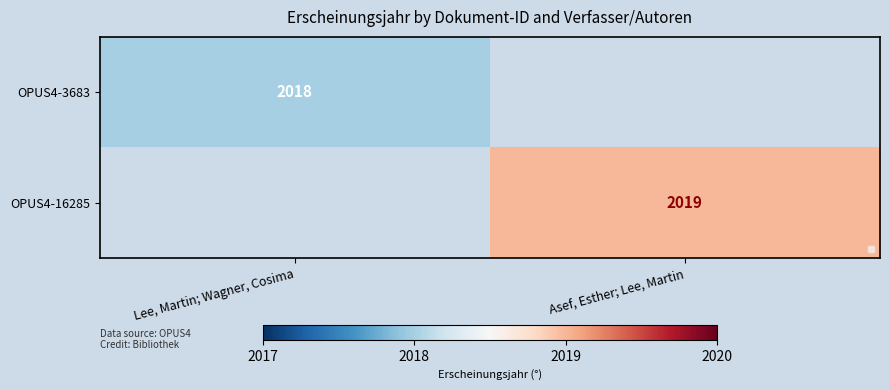

At how many categories does at least one series exceed 2018?

1